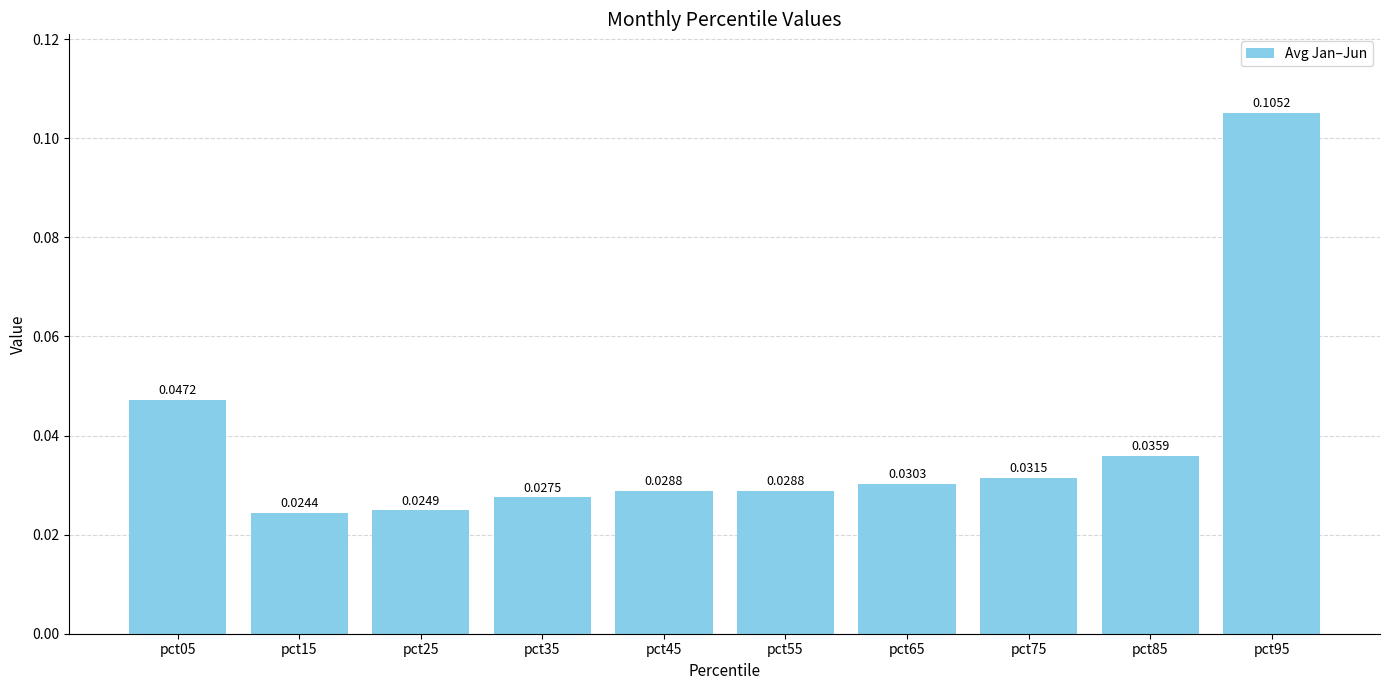

What is the change in value from pct25 to pct95?

+0.1